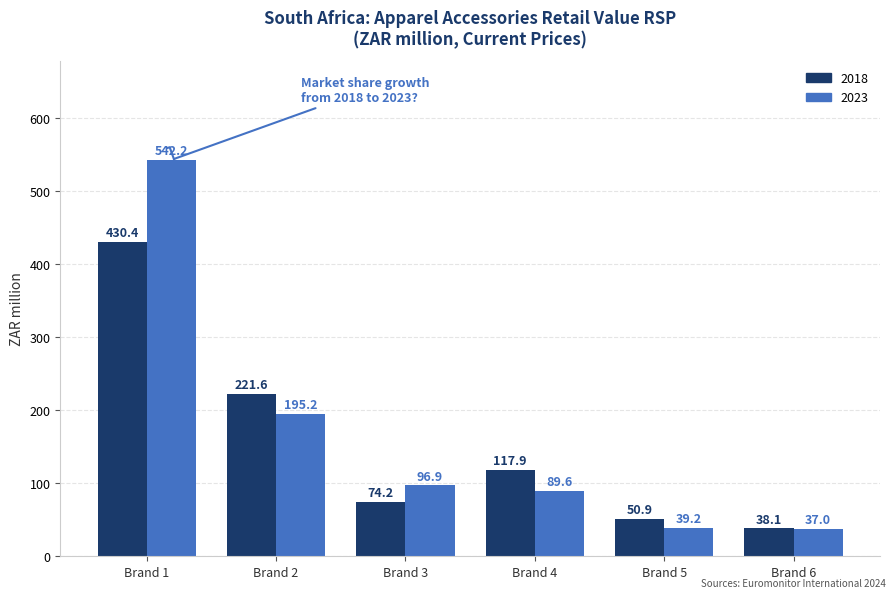

True or false: 2023 has a value of 65.9 at Brand 5.

False